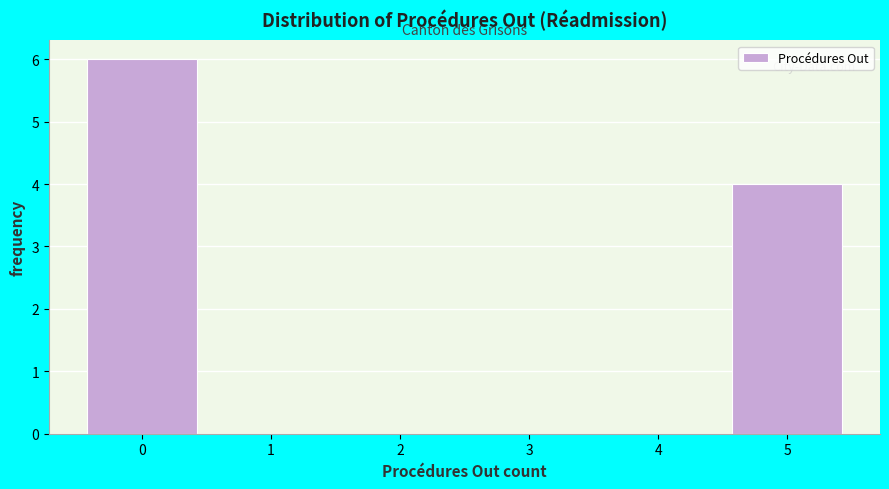

Over which range of the x-axis is the bar tallest?

-0.5 to 0.5